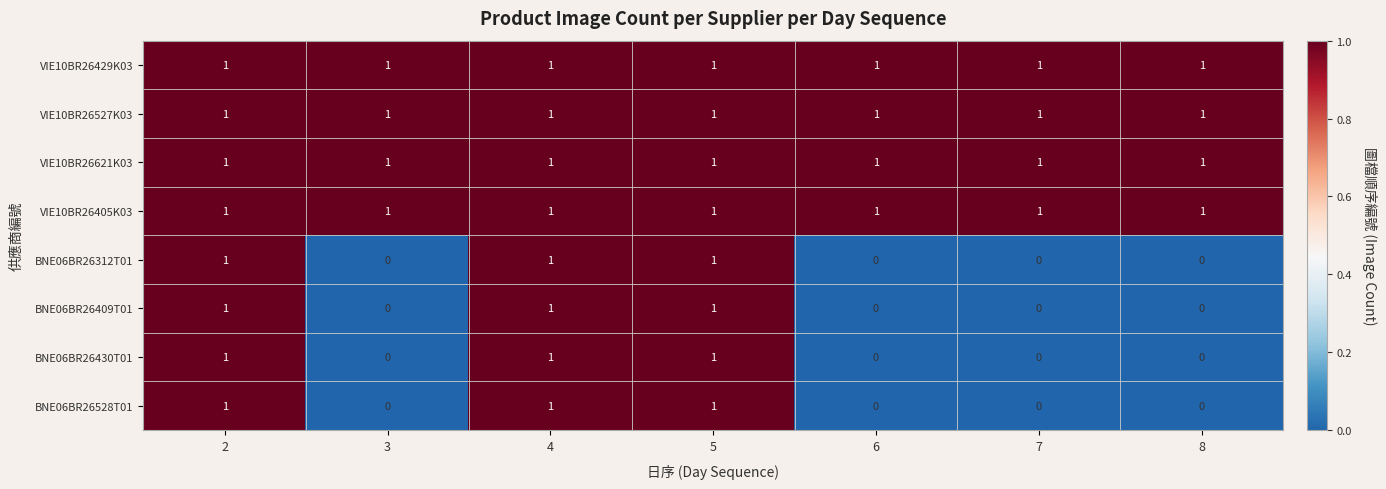

The value of BNE06BR26430T01 at 5 is 1. True or false?

True